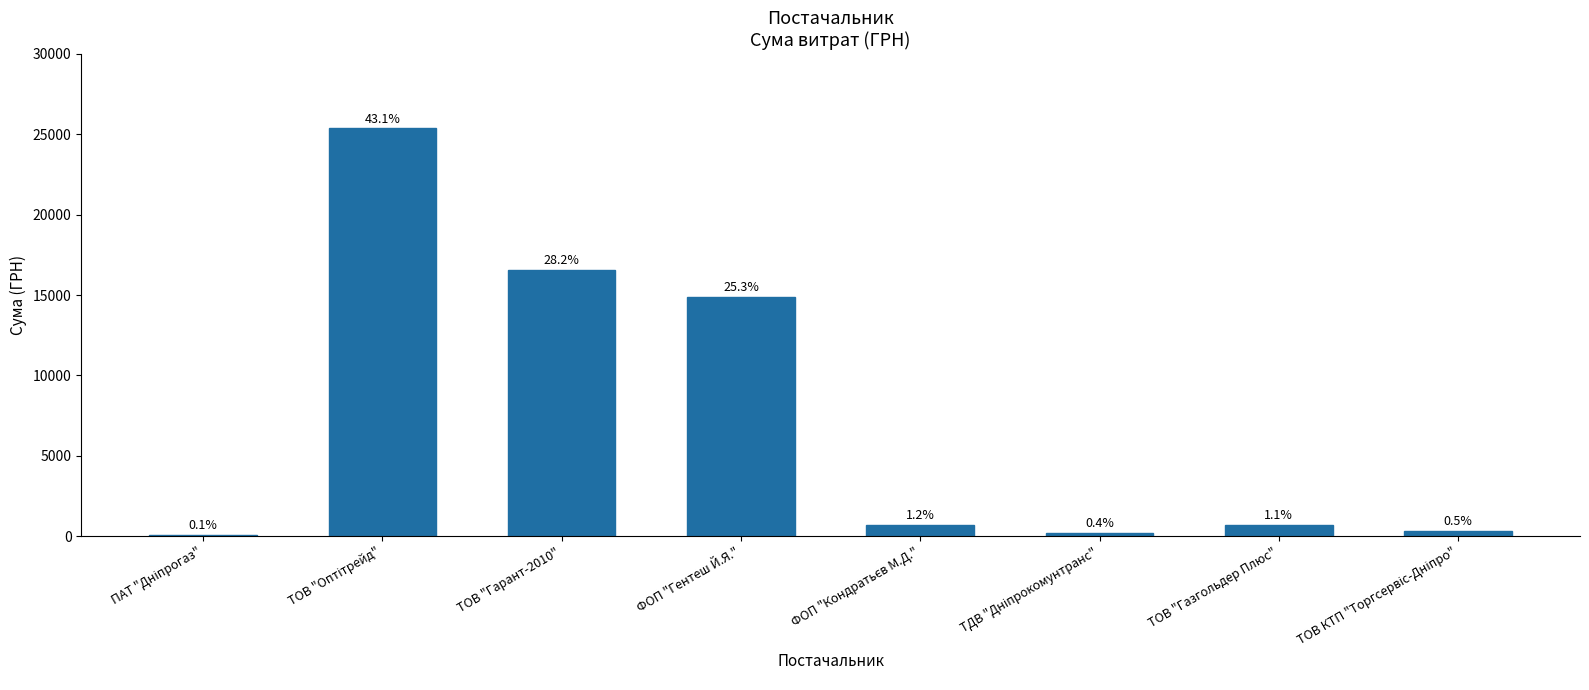

Does the chart contain any negative values?

No